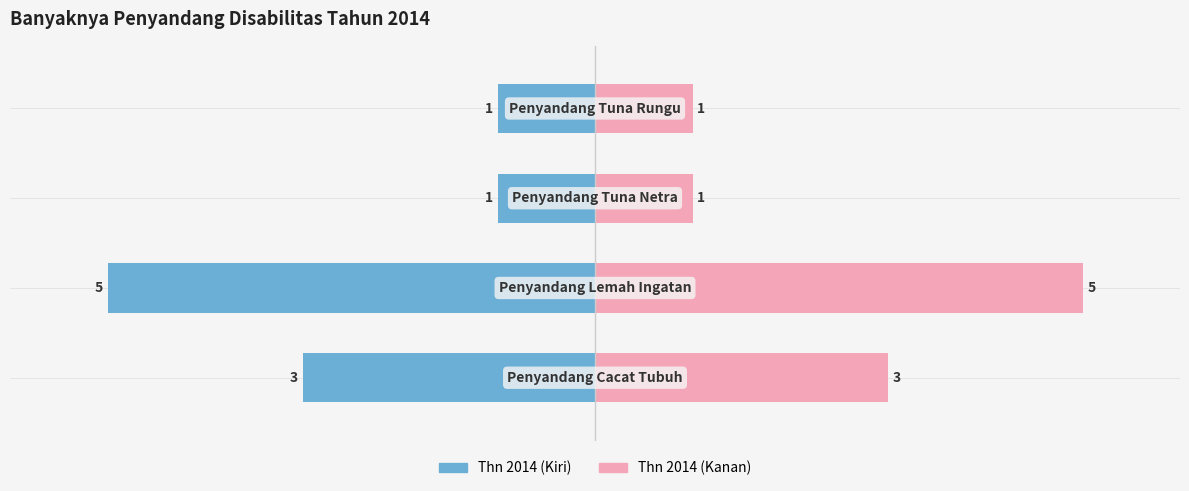

How many data points in Thn 2014 (Kanan) are above 3?

1